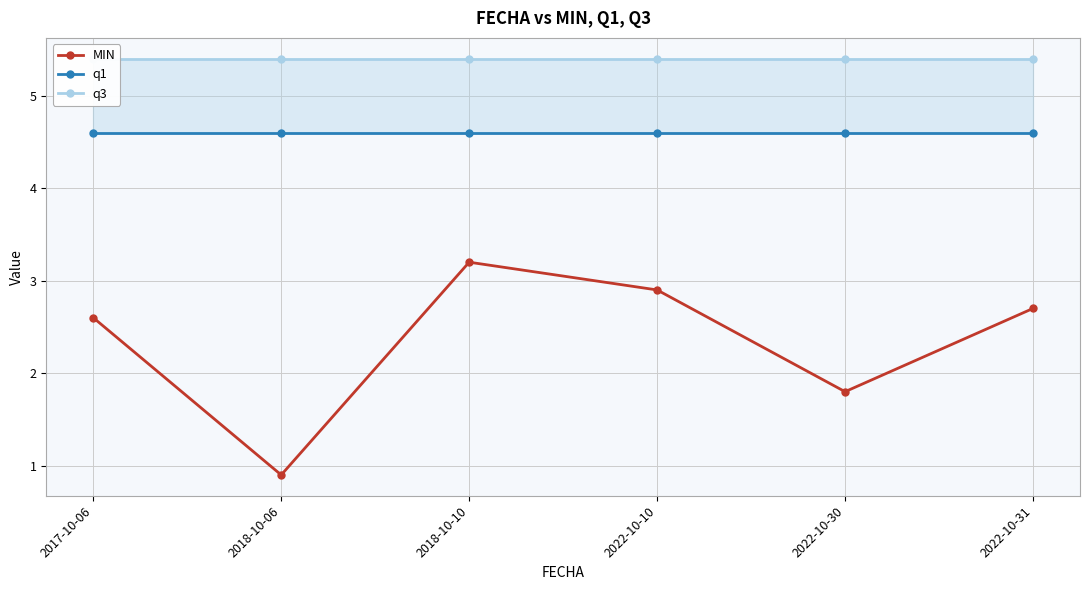

What is the label of the 4th point from the left?

2022-10-10